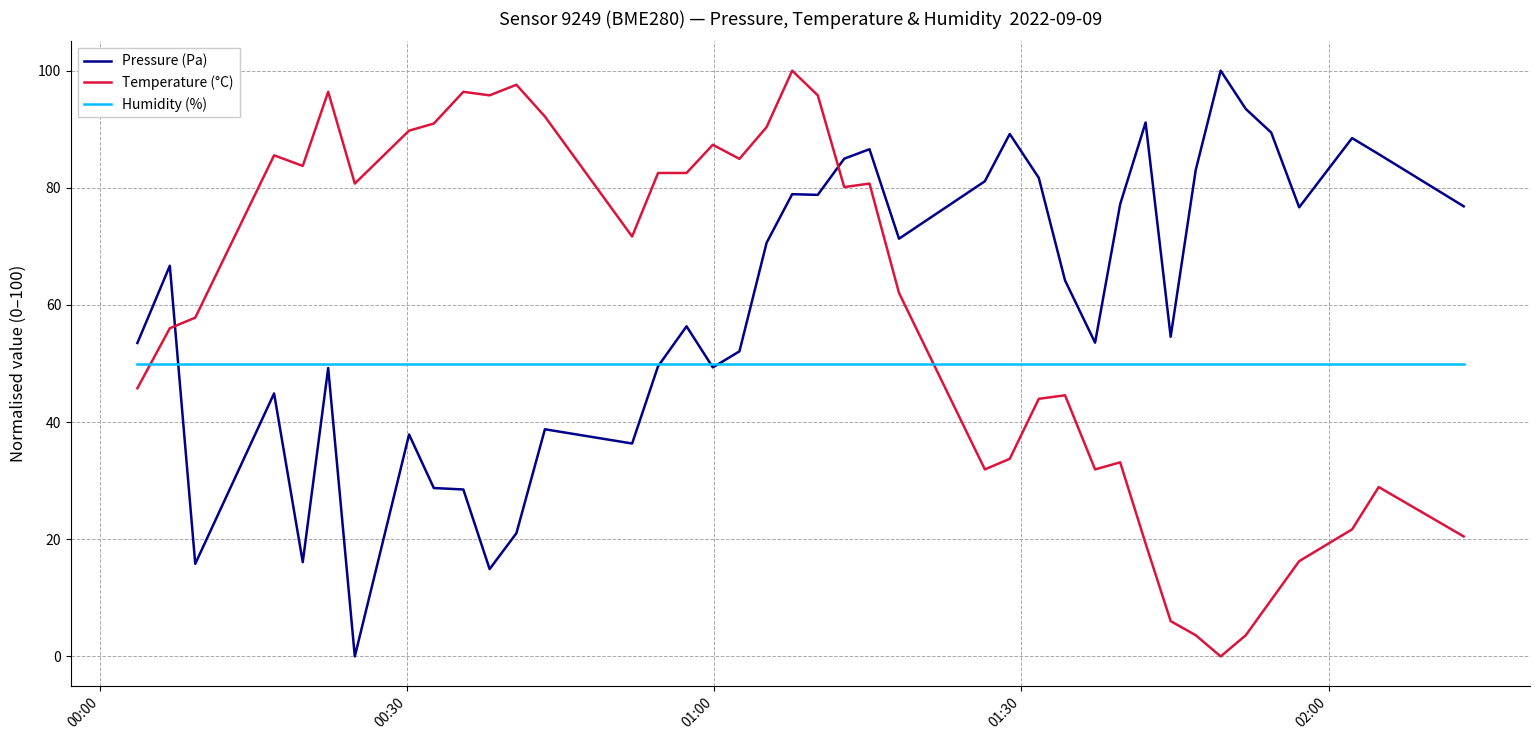

True or false: Humidity (%) and Pressure (Pa) intersect in this chart.

True